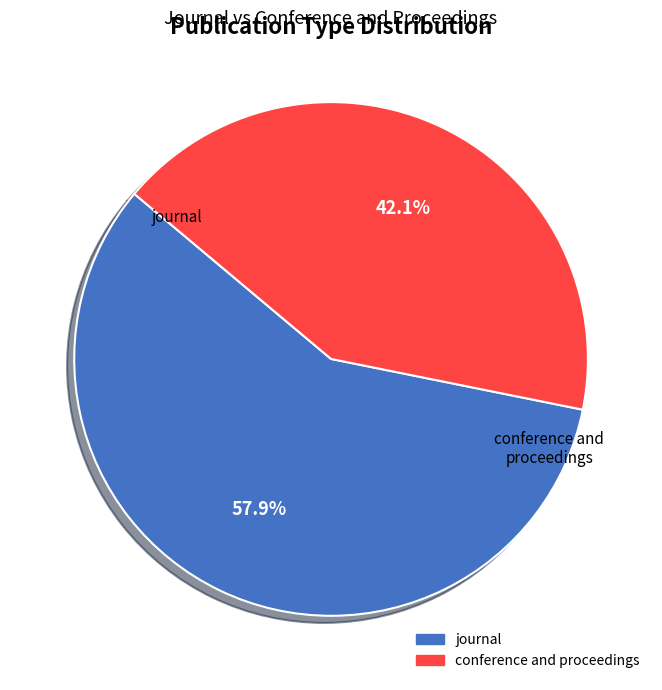

The conference and proceedings slice represents 42% of the pie. True or false?

True